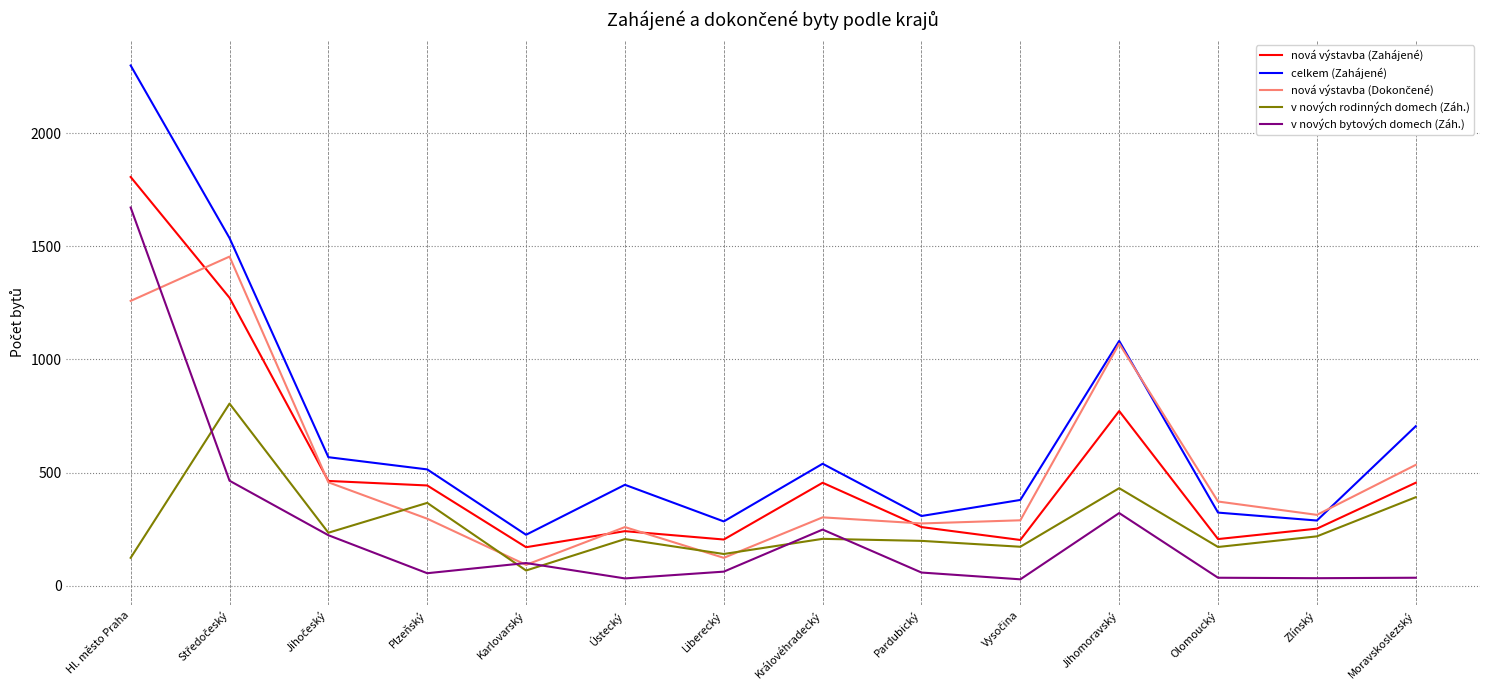

True or false: v nových rodinných domech (Záh.) and nová výstavba (Zahájené) cross at least once.

False